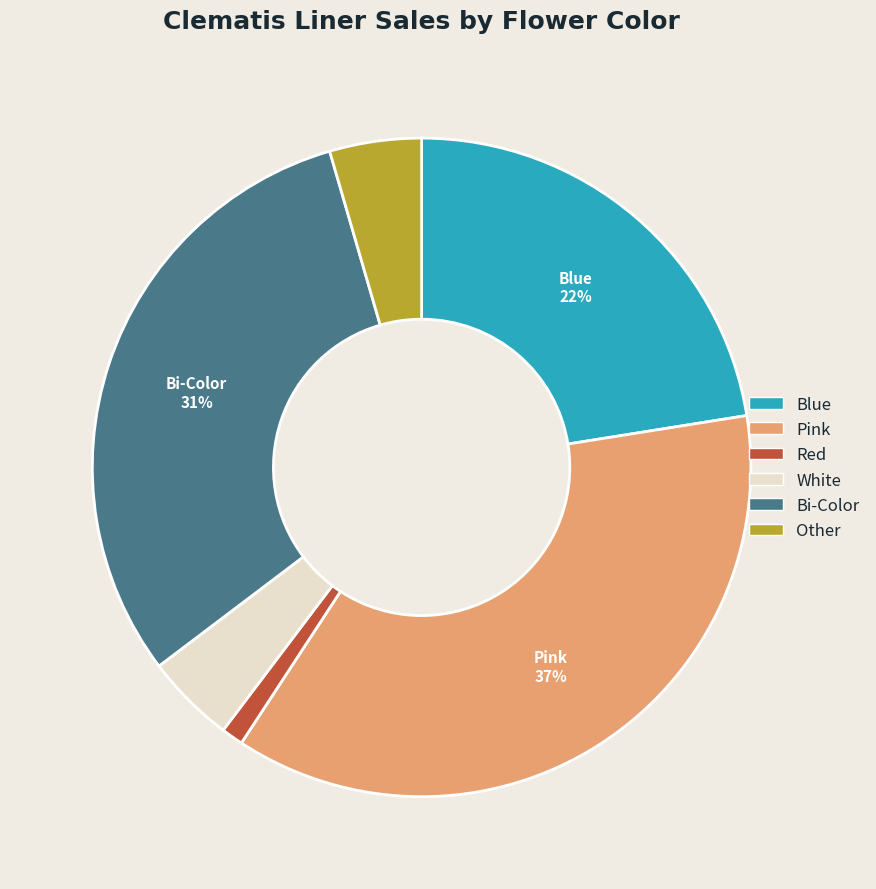

To the nearest percent, what percentage of the pie is White?

4%